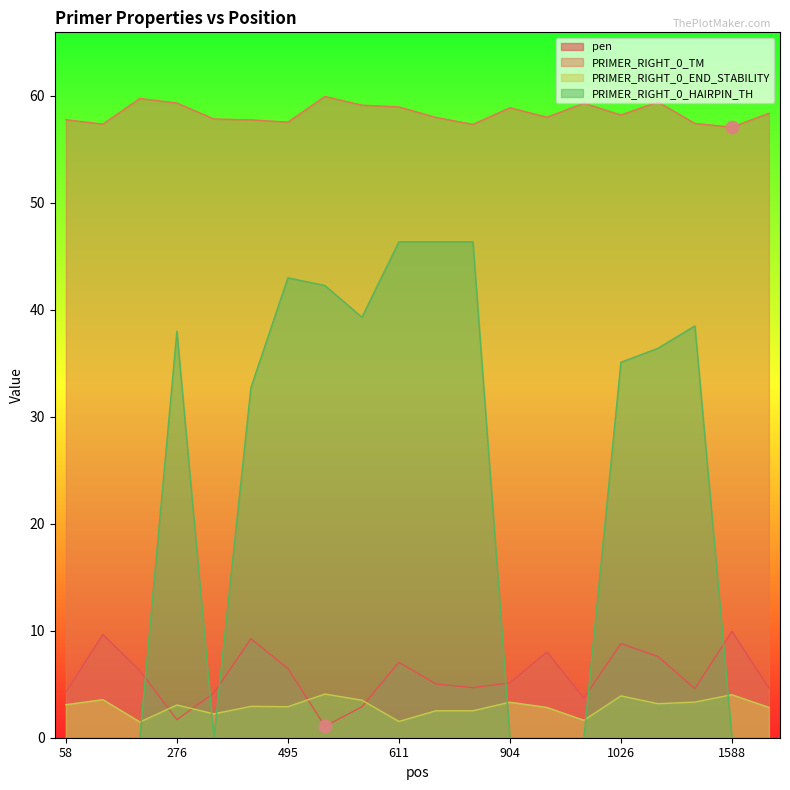

Which series has the widest spread of Y values?

PRIMER_RIGHT_0_HAIRPIN_TH